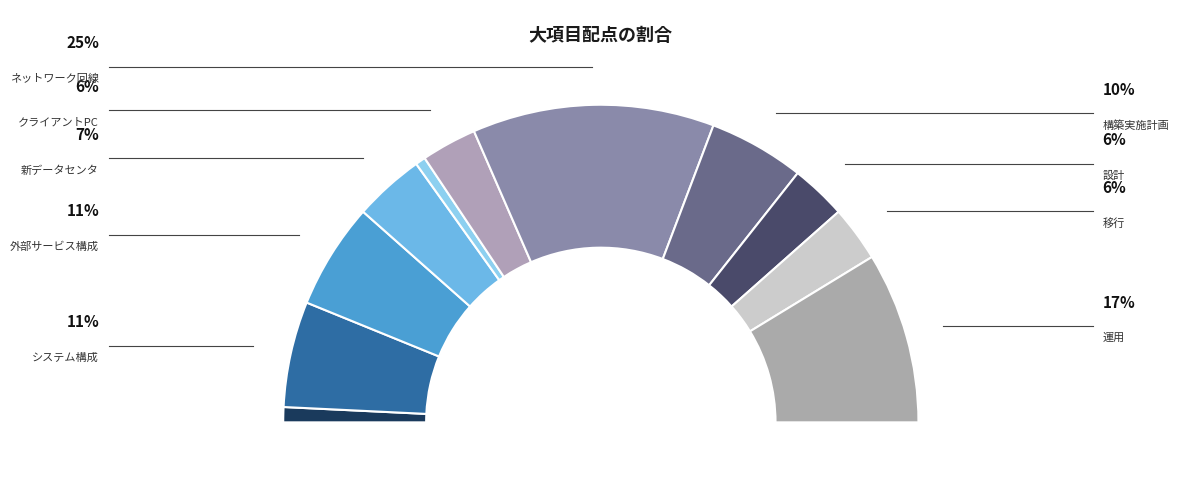

To the nearest percent, what is the average slice percentage?

9%